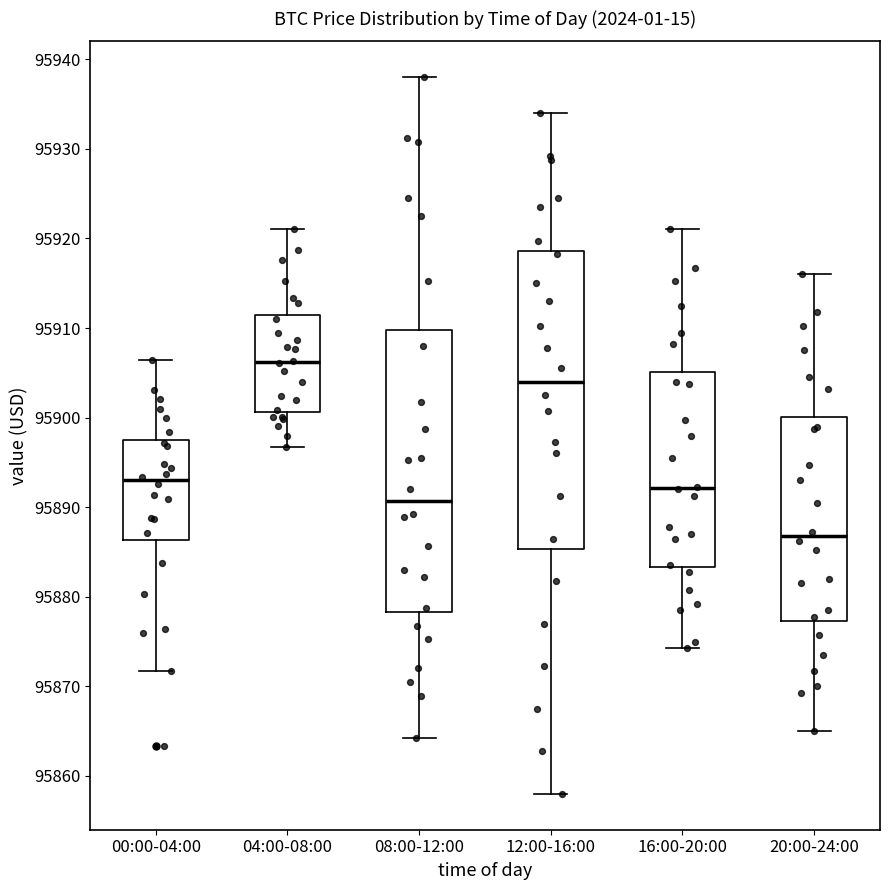

Reading left to right, transcribe this box plot: for each box, give where its median line is, the range the box spans, and where its two whiskers end, as read against the y-axis. The values are not printed on the chart, so give them approximately, as read against the axis.

00:00-04:00: median 95893, box 95886 to 95897, whiskers 95872 to 95906
04:00-08:00: median 95906, box 95901 to 95911, whiskers 95897 to 95921
08:00-12:00: median 95891, box 95878 to 95910, whiskers 95864 to 95938
12:00-16:00: median 95904, box 95885 to 95919, whiskers 95858 to 95934
16:00-20:00: median 95892, box 95883 to 95905, whiskers 95874 to 95921
20:00-24:00: median 95887, box 95877 to 95900, whiskers 95865 to 95916